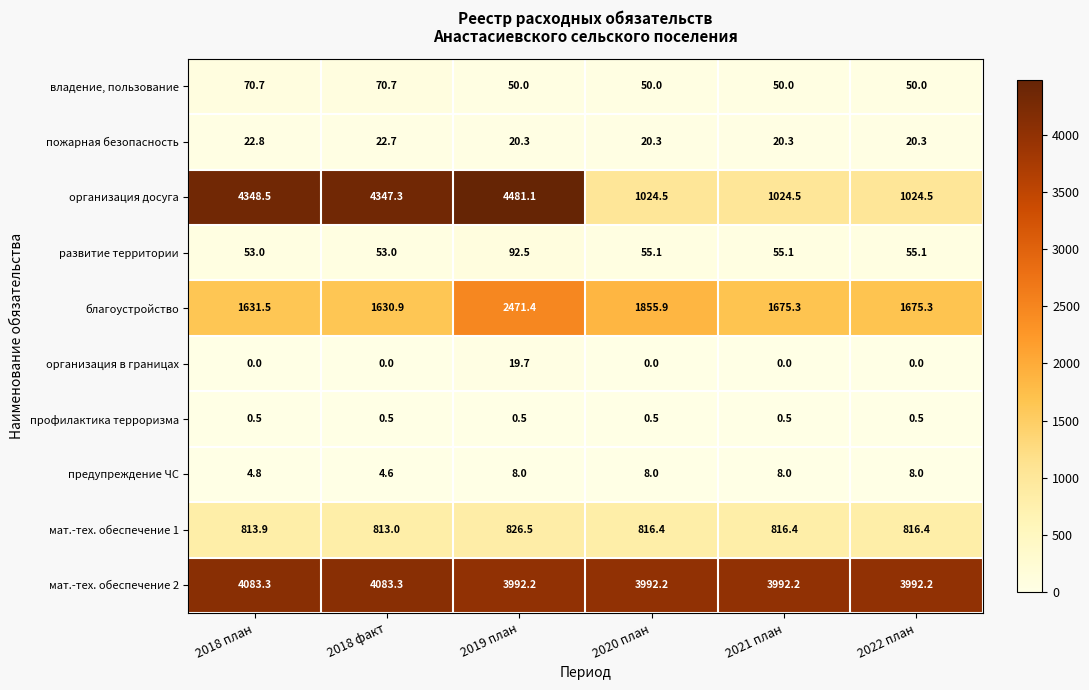

List the series in order of their peak value, highest first.

организация досуга, мат.-тех. обеспечение 2, благоустройство, мат.-тех. обеспечение 1, развитие территории, владение, пользование, пожарная безопасность, организация в границах, предупреждение ЧС, профилактика терроризма